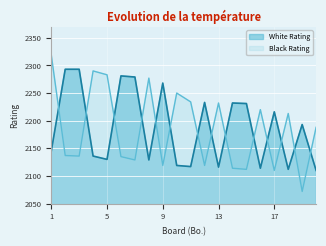

True or false: Black Rating has a value of 2232 at 13.

True